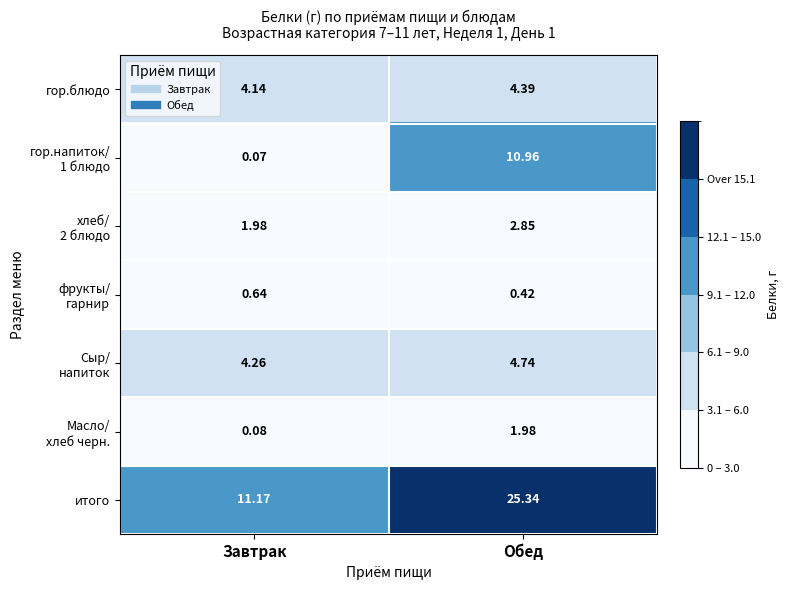

At how many categories does at least one series exceed 20?

1